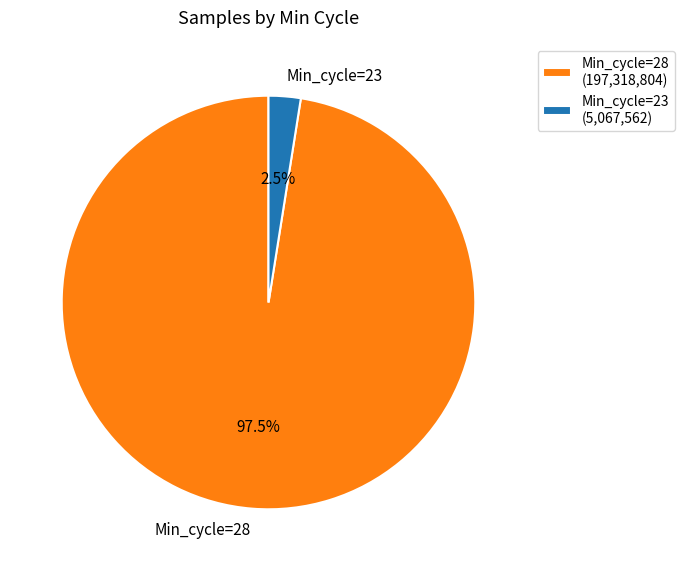

What is the total percentage of Min_cycle=28 and Min_cycle=23?

100.0%